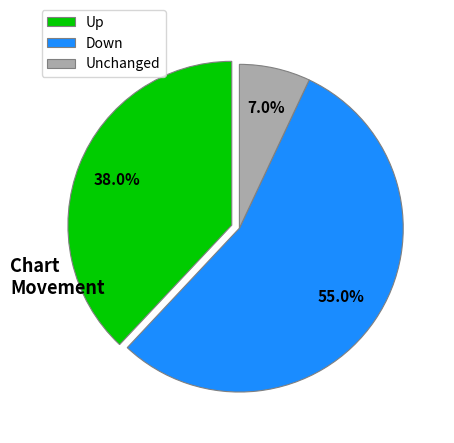

Which slice is the smallest?

Unchanged